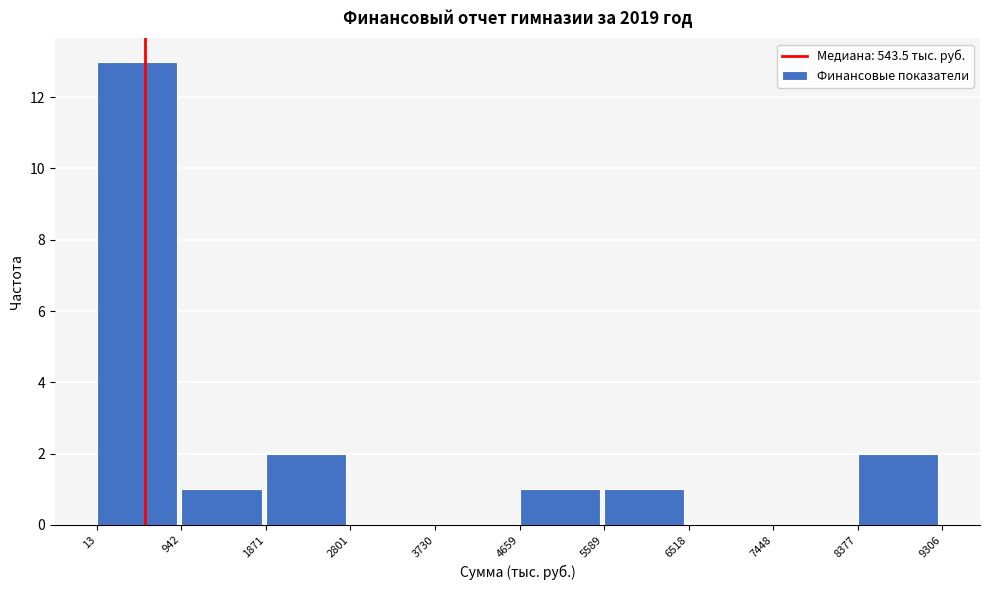

How tall is the bar that spans 5589 to 6518 on the x-axis? The values are not printed on the chart, so give them approximately, as read against the axis.

1